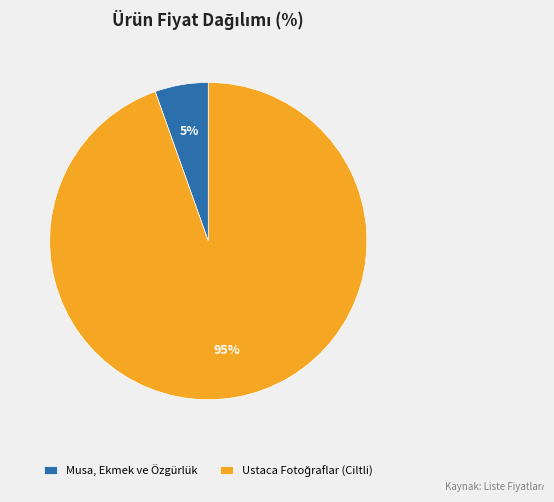

What is the smallest slice in the pie chart?

Musa, Ekmek ve Özgürlük